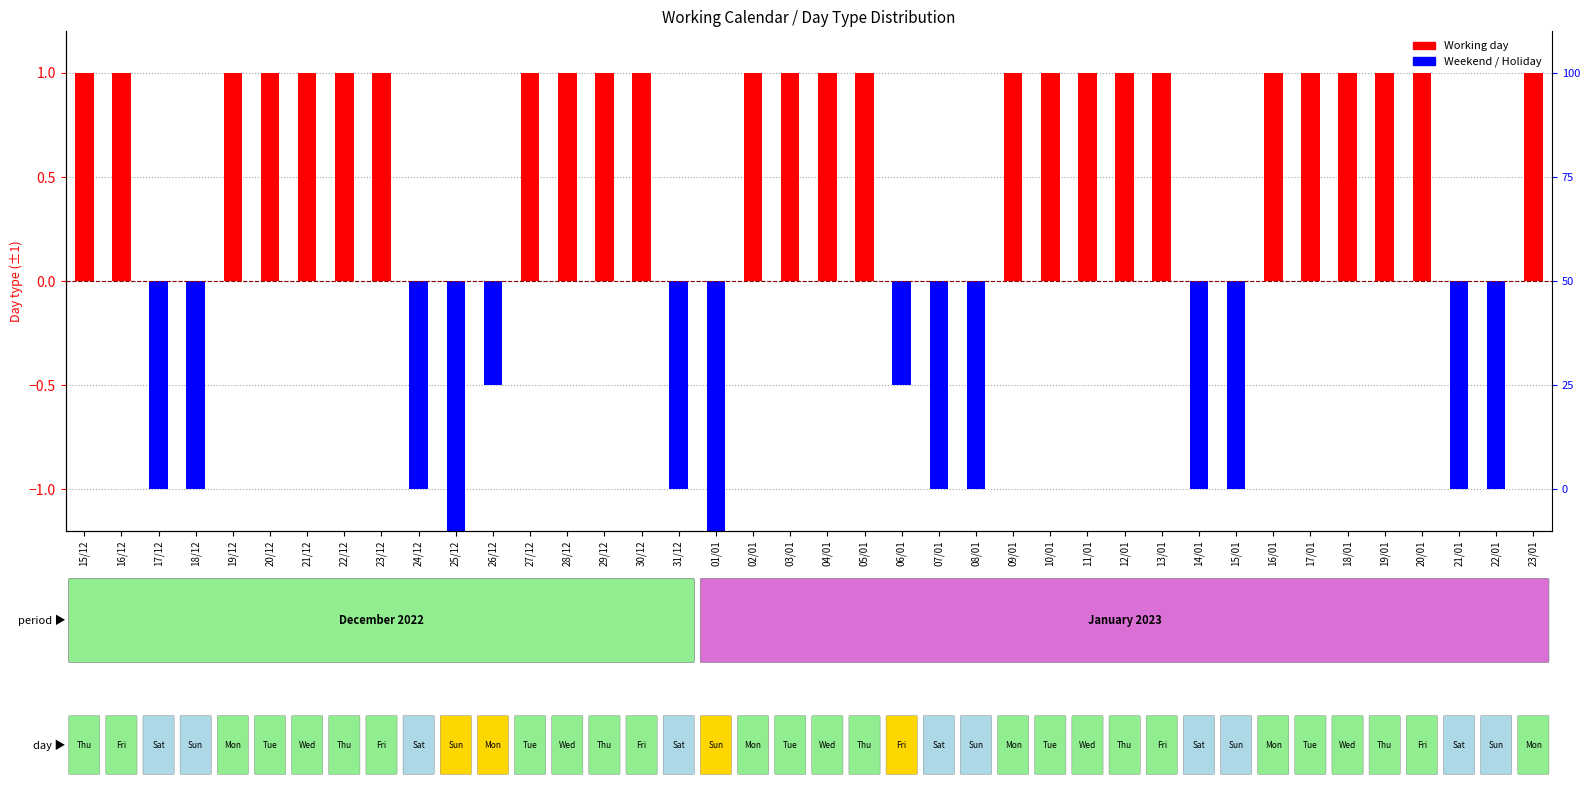

What is the label of the 31st bar from the left?

14/01